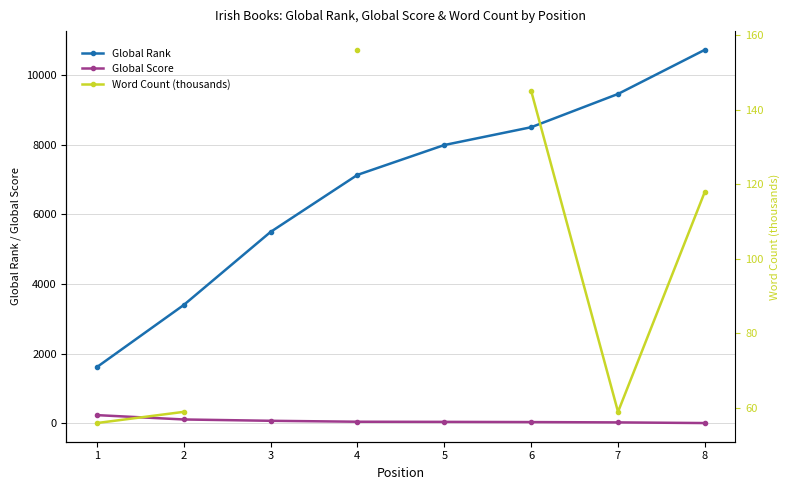

How many Global Rank values are between 5493 and 9454?

5